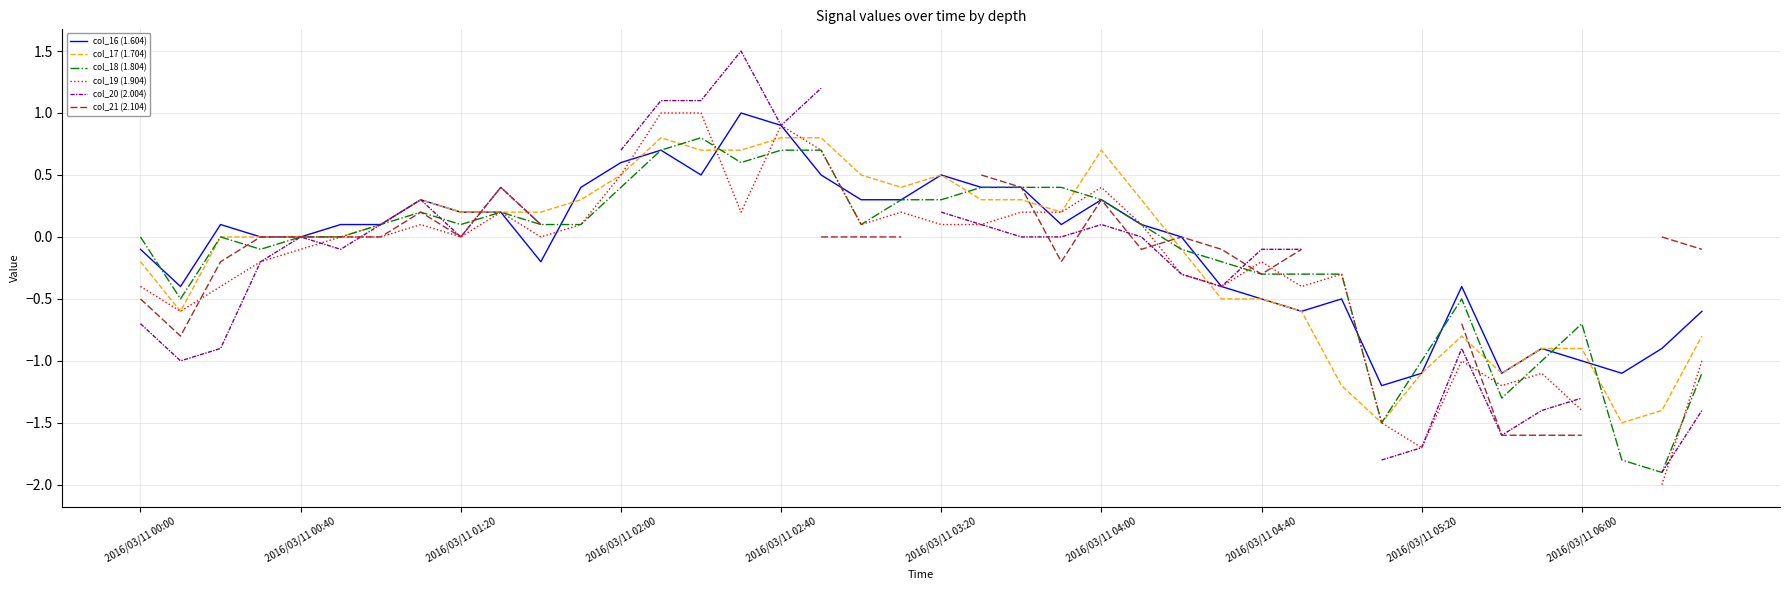

How many values in the col_17 (1.704) series are below 0?

16